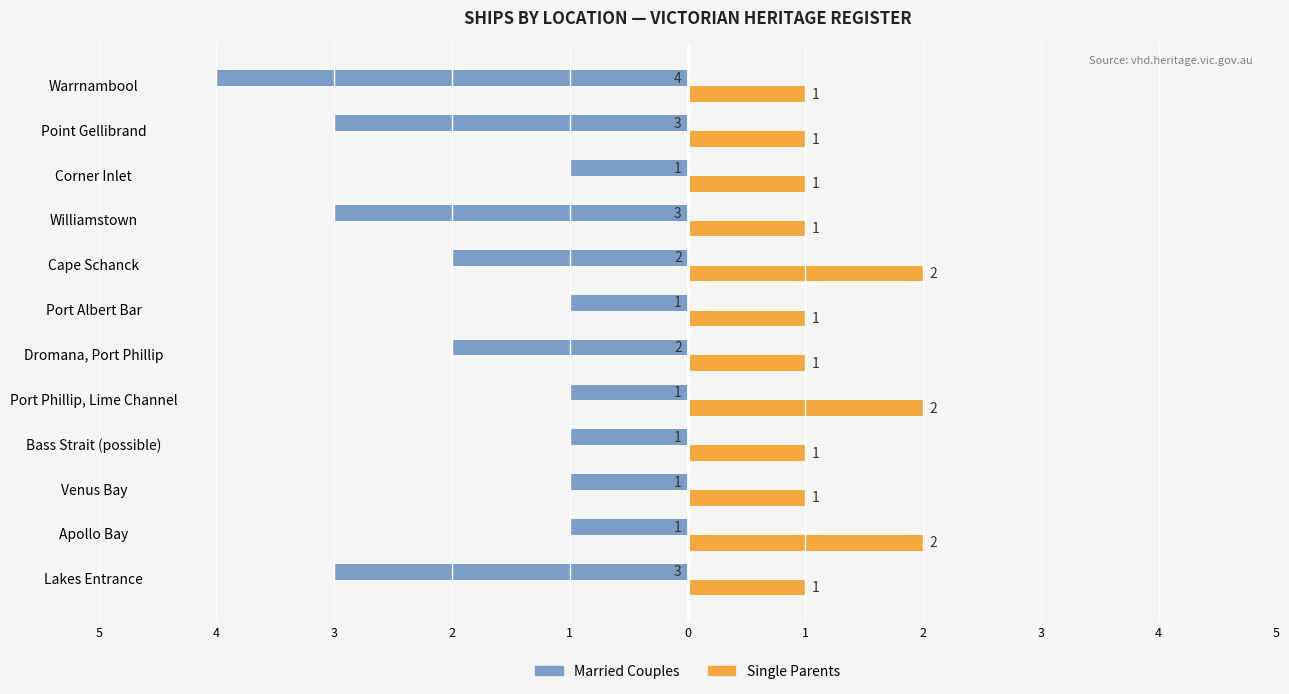

What is the average value of the Married Couples series?

-2